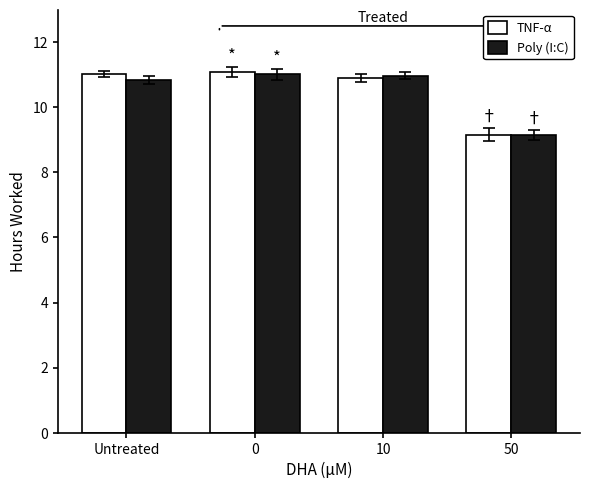

At which label does Poly (I:C) first exceed 10?

Untreated